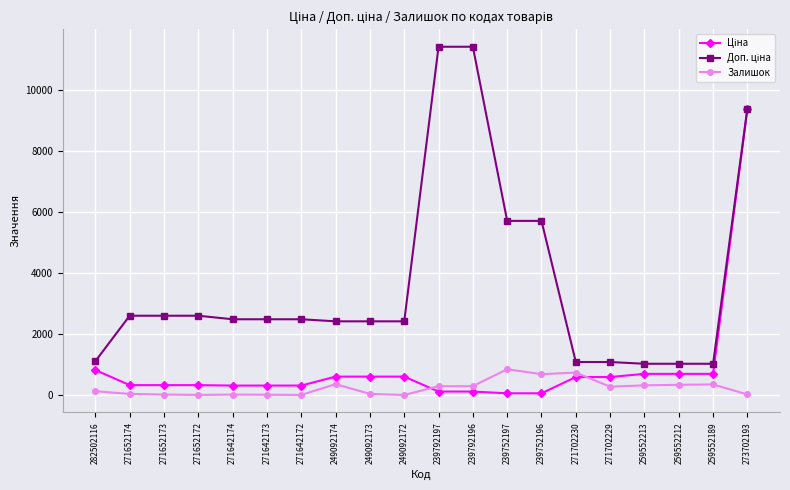

At how many categories does at least one series exceed 9139?

3